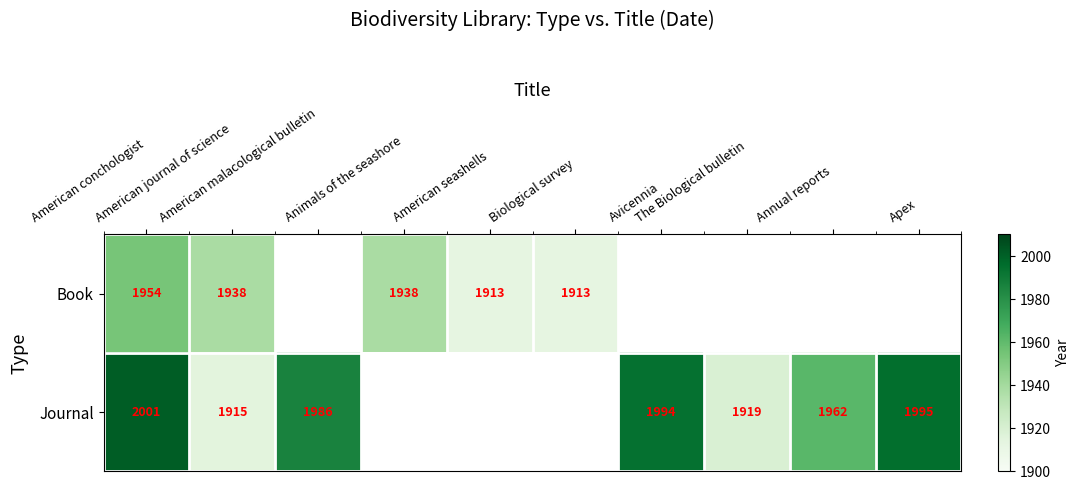

Which label corresponds to the smallest value in the chart?

American seashells